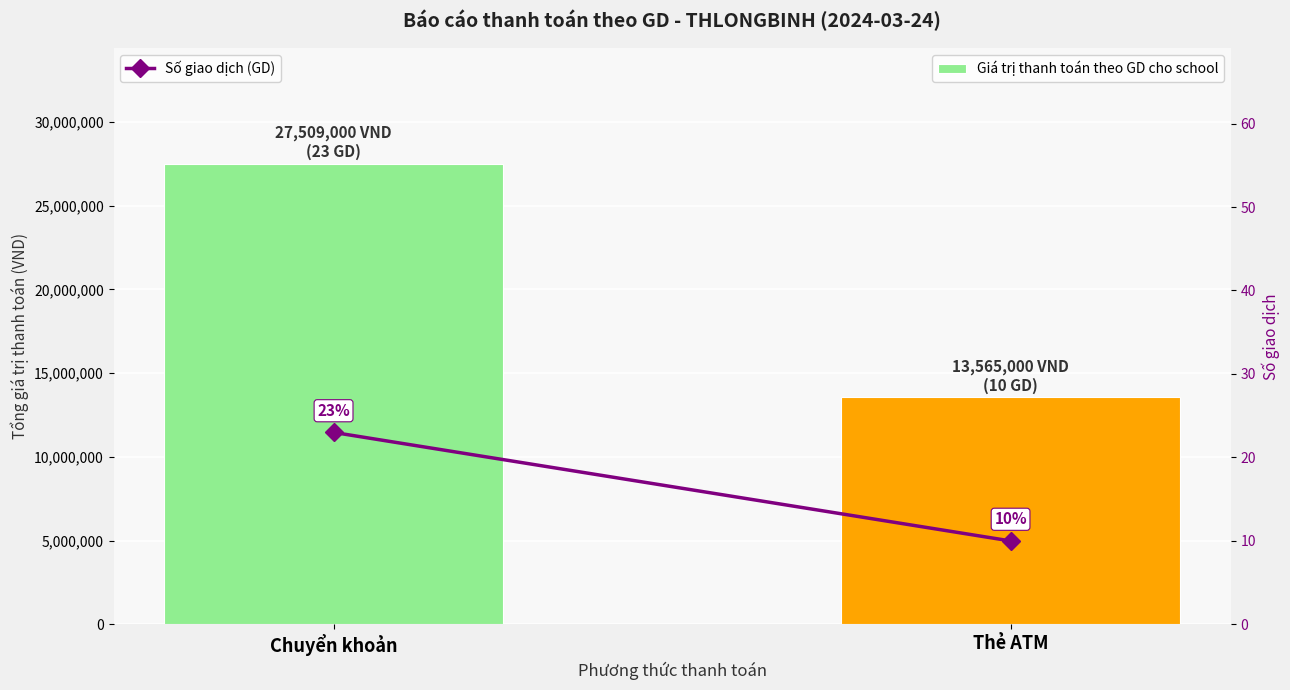

What is the sum of the Giá trị thanh toán theo GD cho school values at Chuyển khoản and Thẻ ATM?

41074000